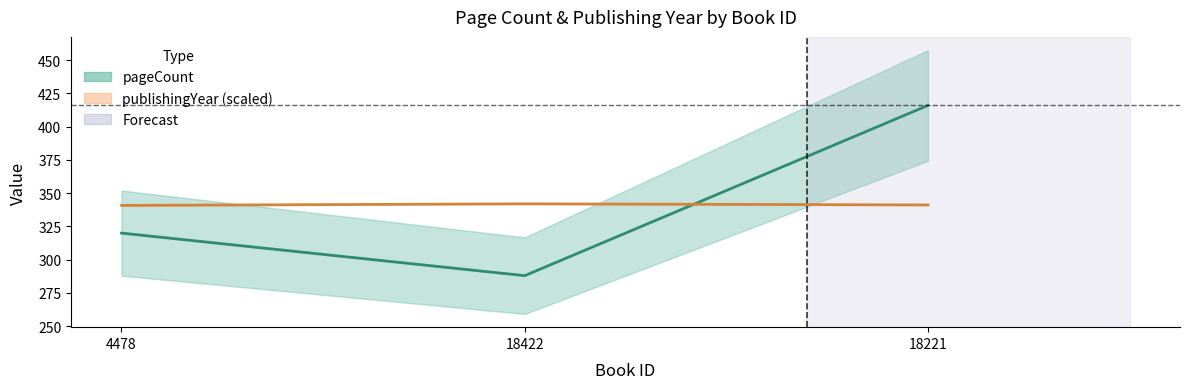

What is the maximum value for publishingYear?

342.0